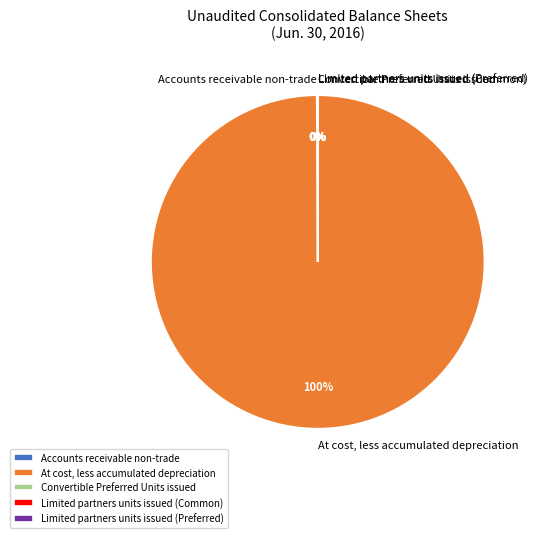

What is the largest slice in the pie chart?

At cost, less accumulated depreciation